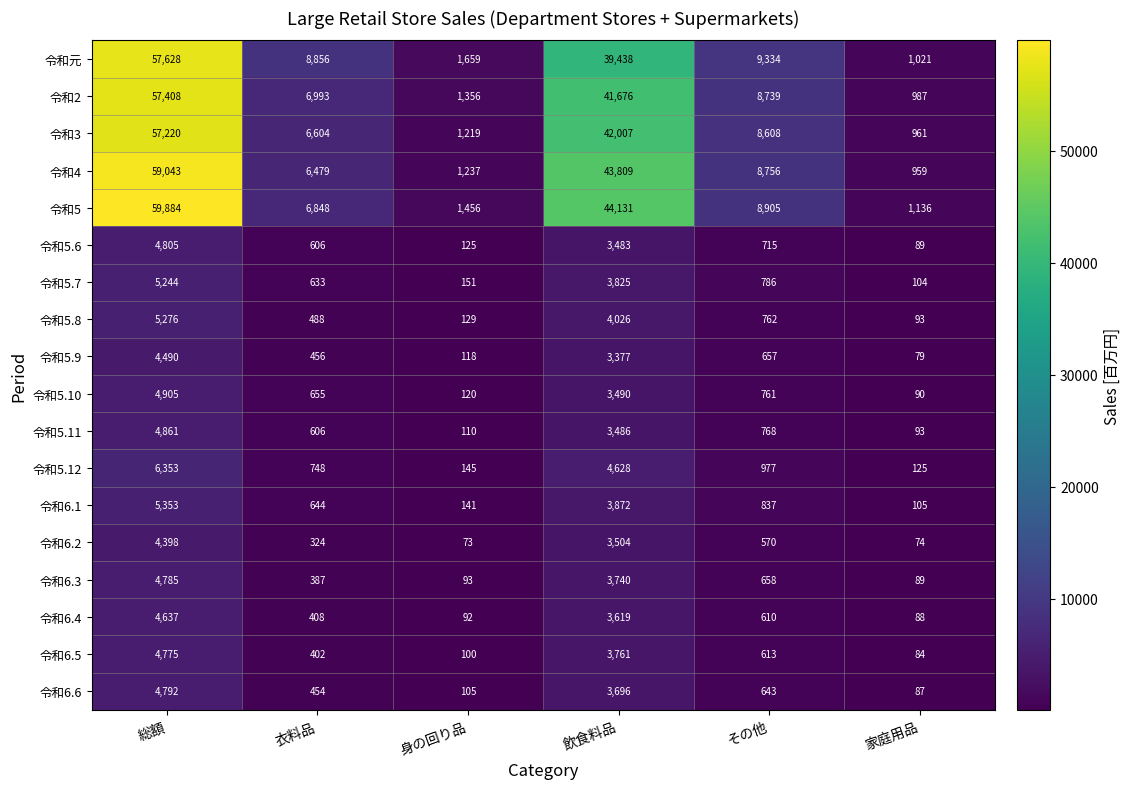

True or false: 令和元 has a value of 9604 at 飲食料品.

False